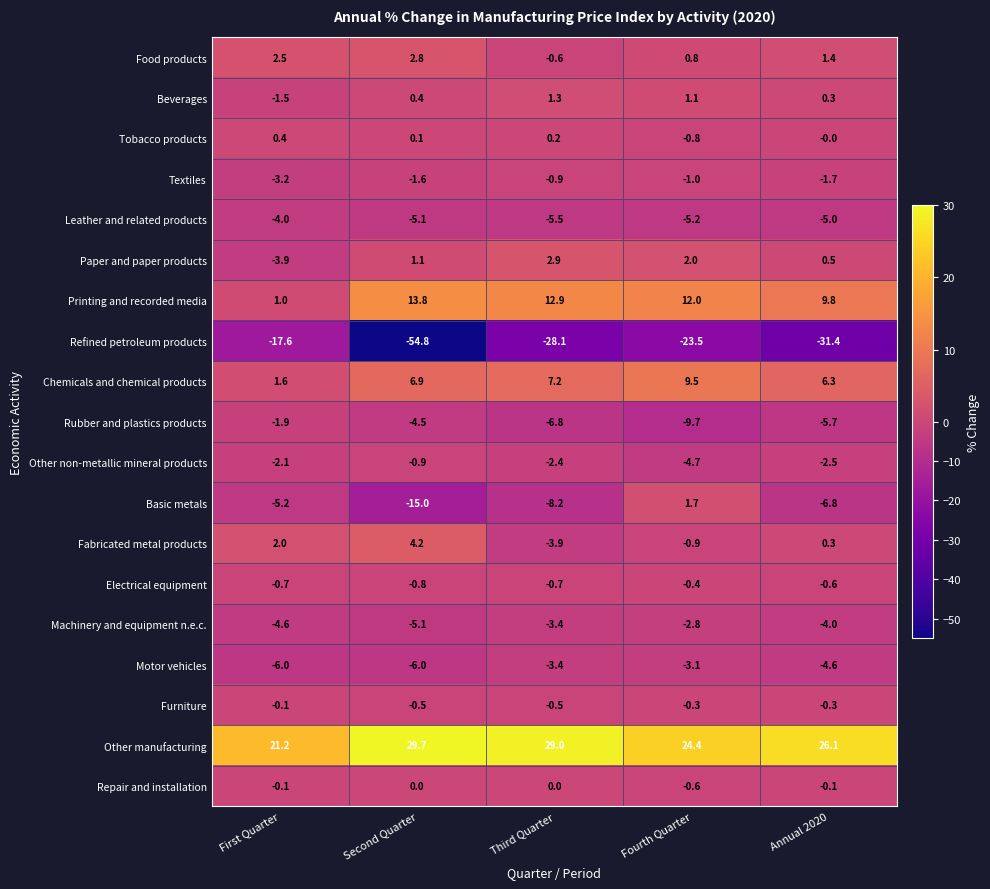

List the labels in order of Other non-metallic mineral products value, smallest first.

Fourth Quarter, Annual 2020, Third Quarter, First Quarter, Second Quarter